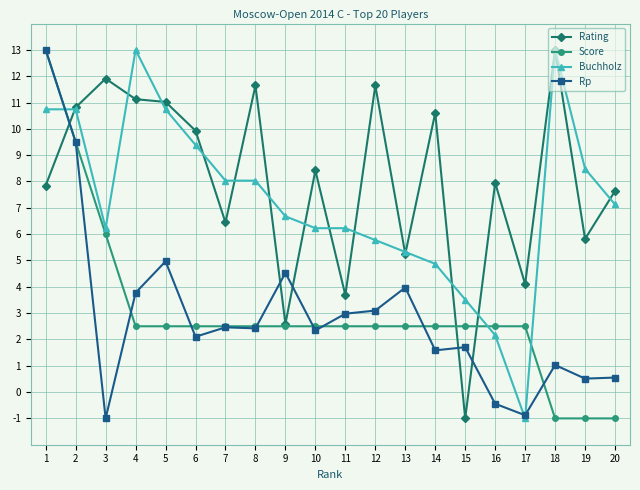

At which label is Score closest to 6?

3